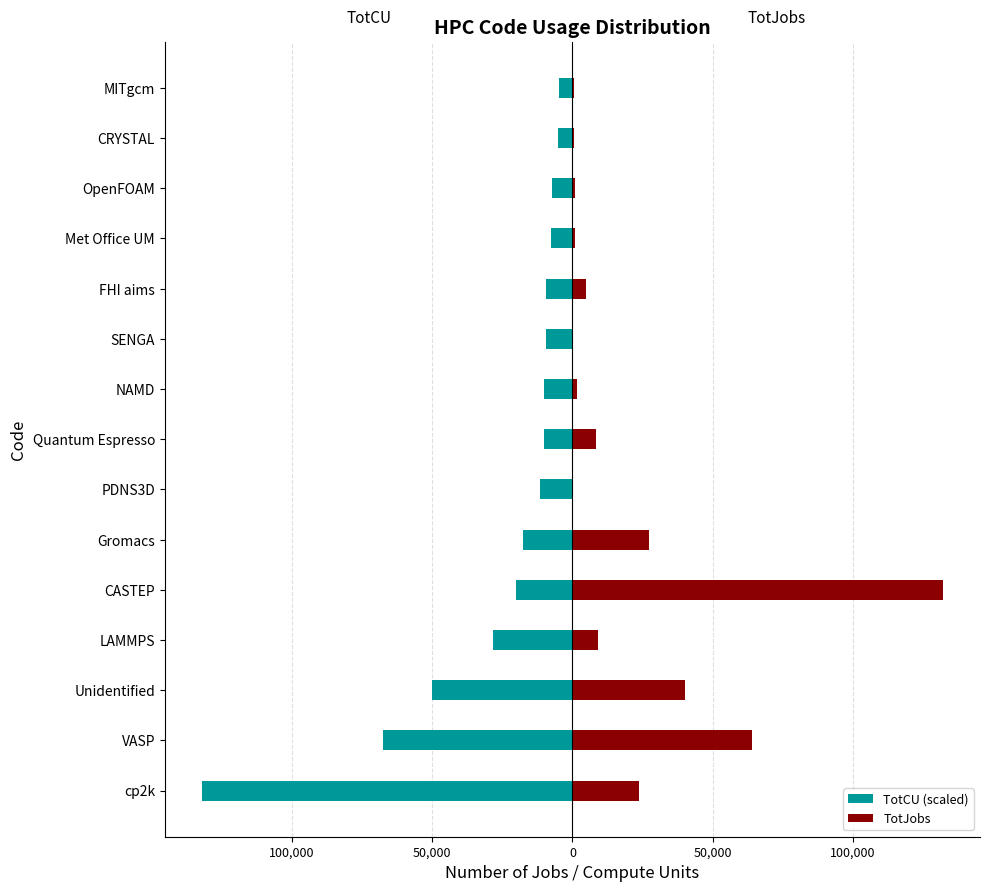

Rank the series by their average value, from lowest to highest.

TotCU (scaled), TotJobs